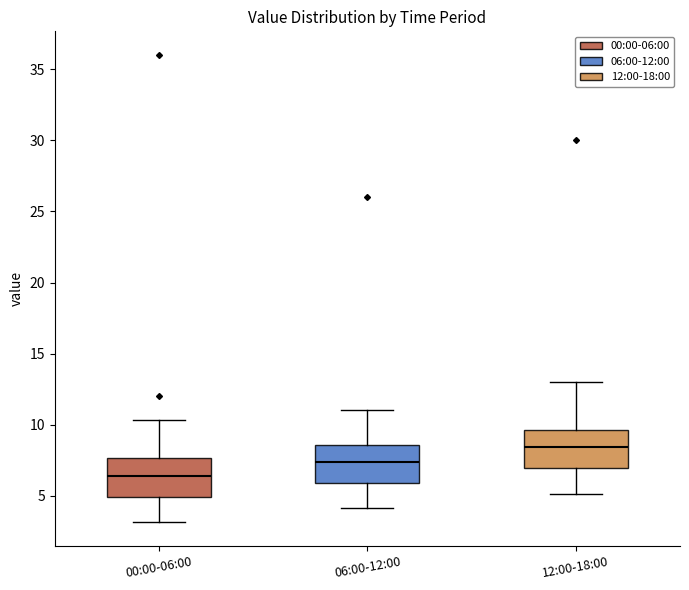

Reading left to right, read every box against the y-axis: the position of its median line, the range the box covers, and the ends of its whiskers. The values are not printed on the chart, so give them approximately, as read against the axis.

00:00-06:00: median 6.5, box 5.0 to 7.5, whiskers 3.0 to 10.5
06:00-12:00: median 7.5, box 6.0 to 8.5, whiskers 4.0 to 11.0
12:00-18:00: median 8.5, box 7.0 to 9.5, whiskers 5.0 to 13.0